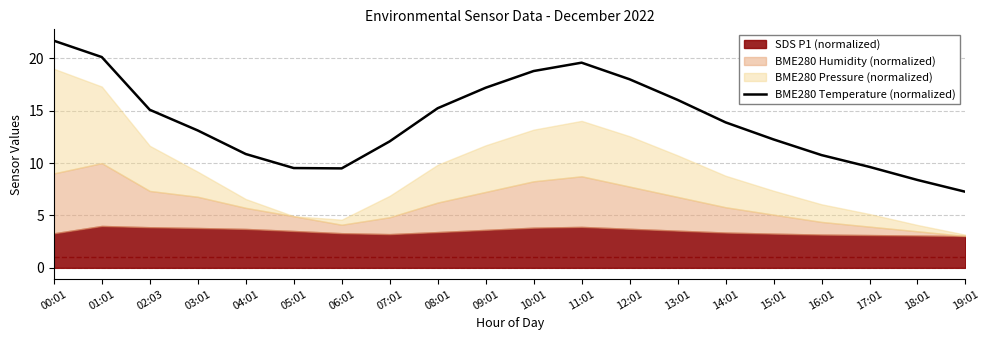

The chart shows a value of 9.6 at 14:01. True or false?

False